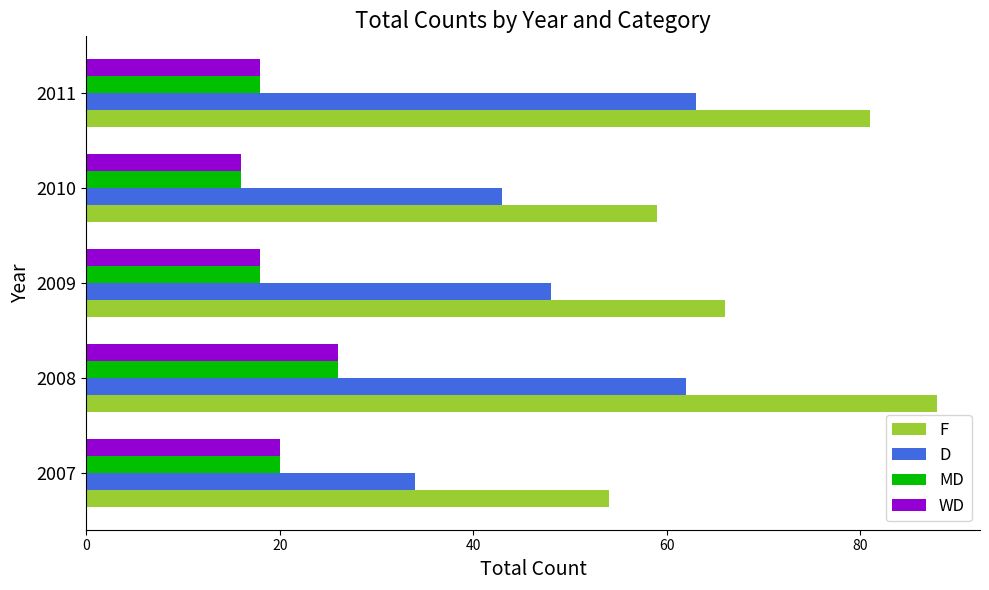

True or false: MD has a value of 20 at 2007.

True